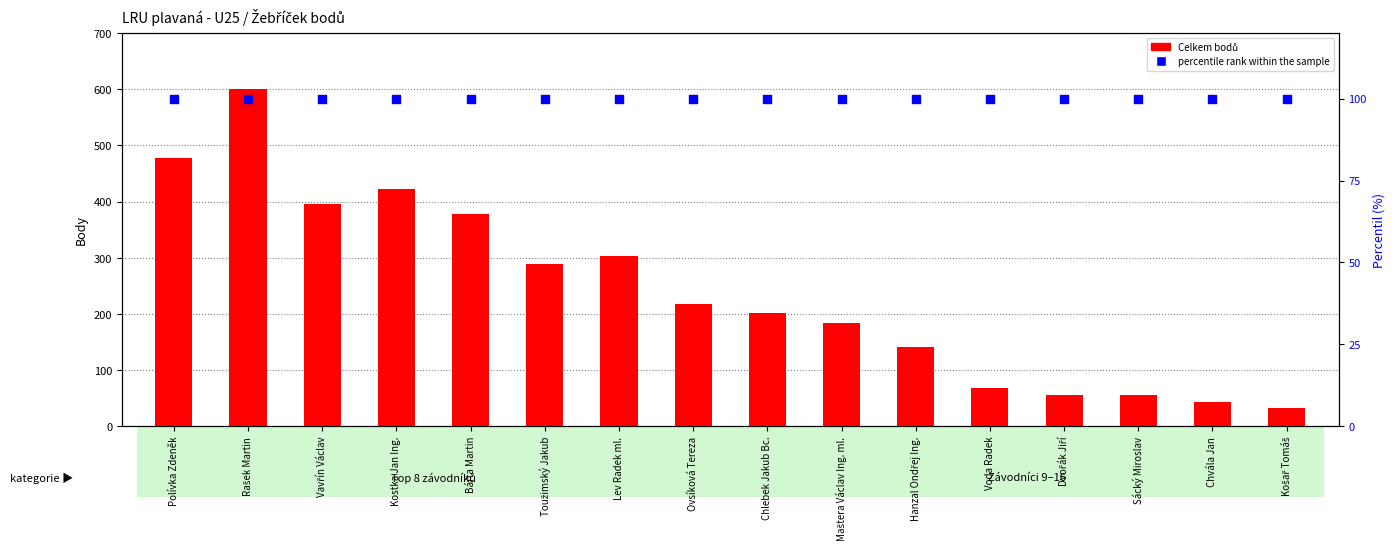

What are all the series names shown in the legend?

Celkem bodů, percentile rank within the sample